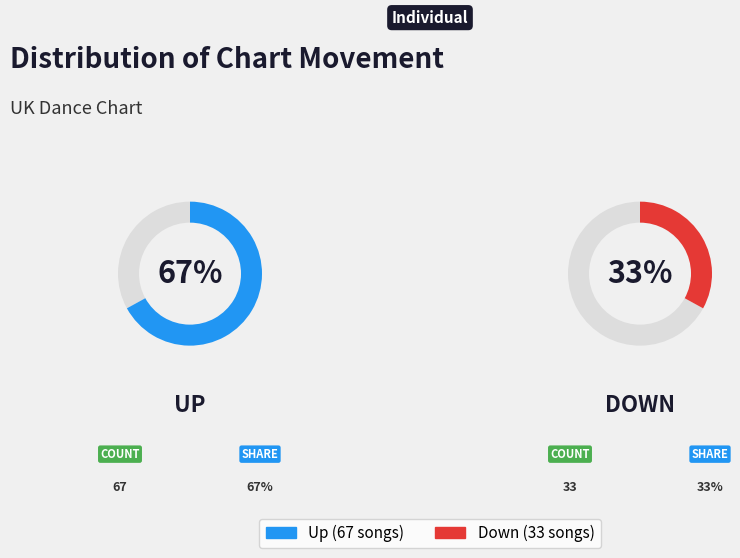

To the nearest percent, what percentage of the pie is up?

67%